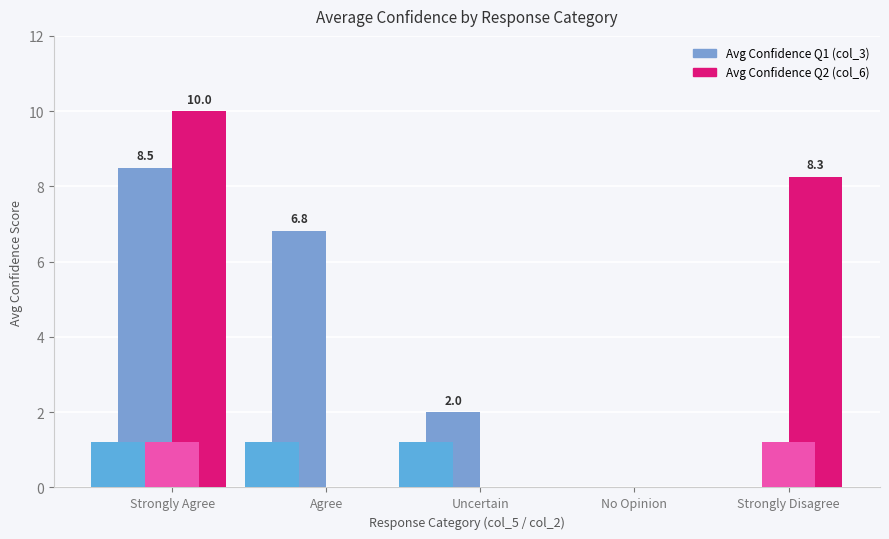

Does the chart contain any negative values?

No